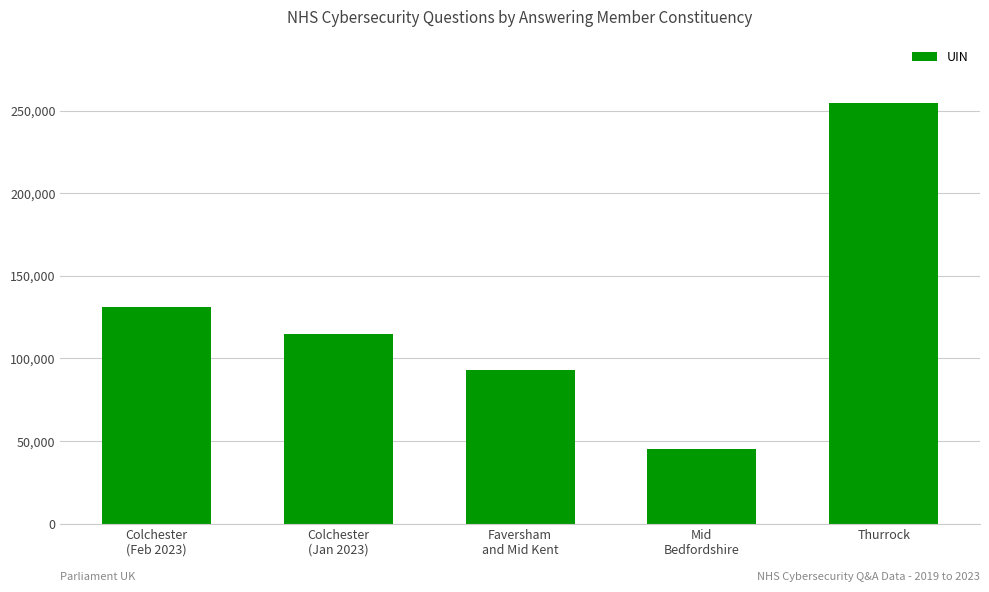

Reading right to left, extract all data points from this chart.

254785	45187	92740	114773	131274